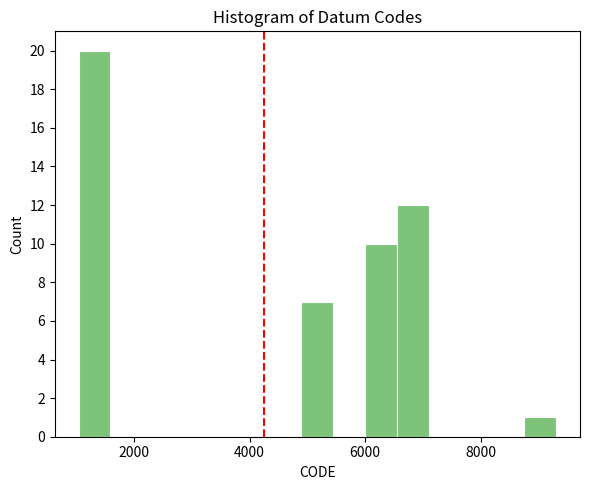

Read against the x-axis, roughly where is the centre of the tallest bar?

1400